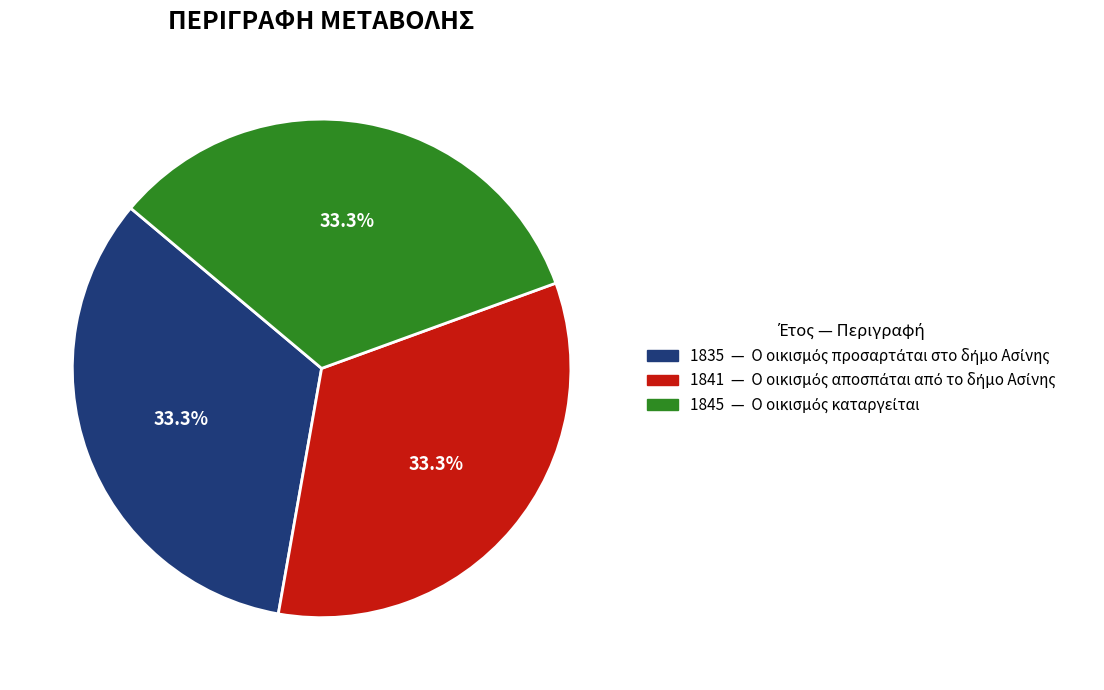

Does any single category account for the majority?

No